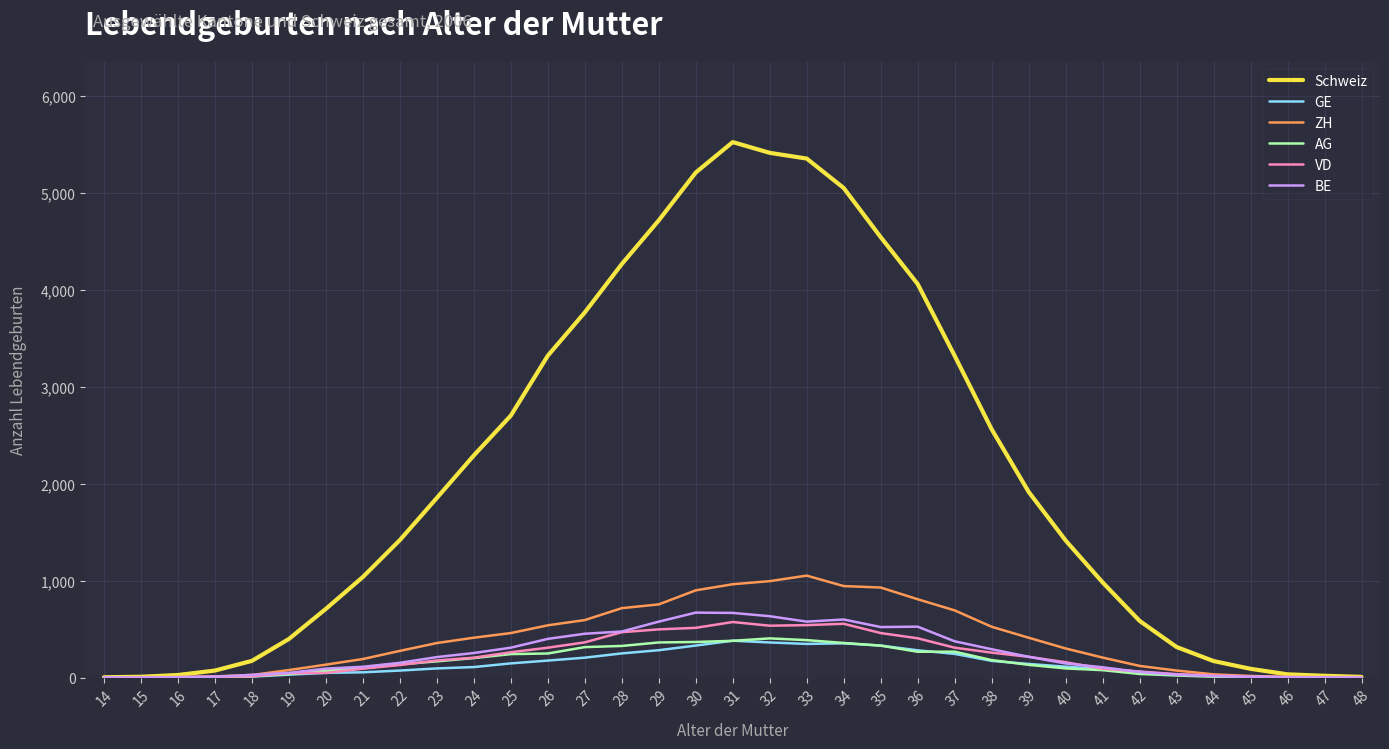

What are all the series names shown in the legend?

Schweiz, GE, ZH, AG, VD, BE